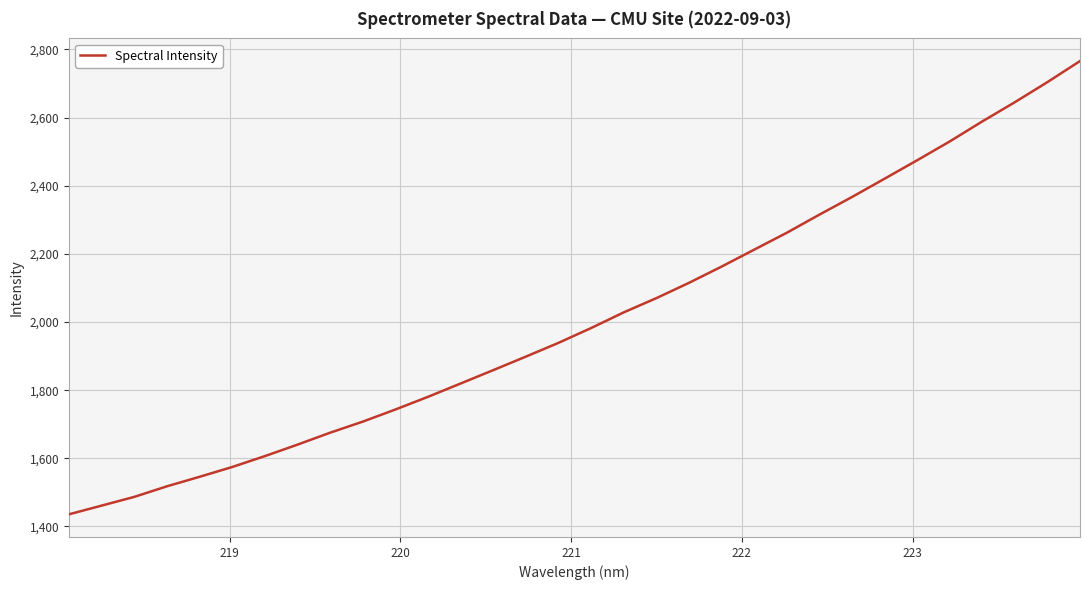

What is the smallest value displayed?

1435.7